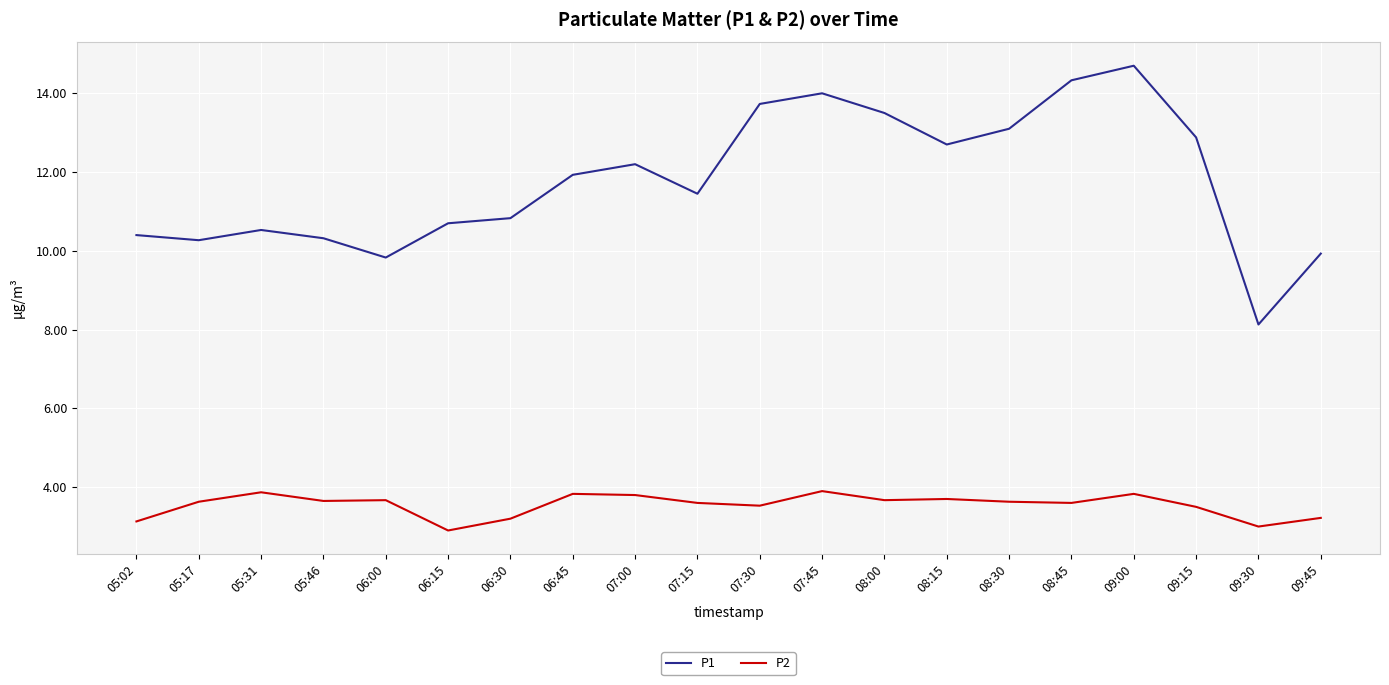

True or false: P1 and P2 intersect in this chart.

False